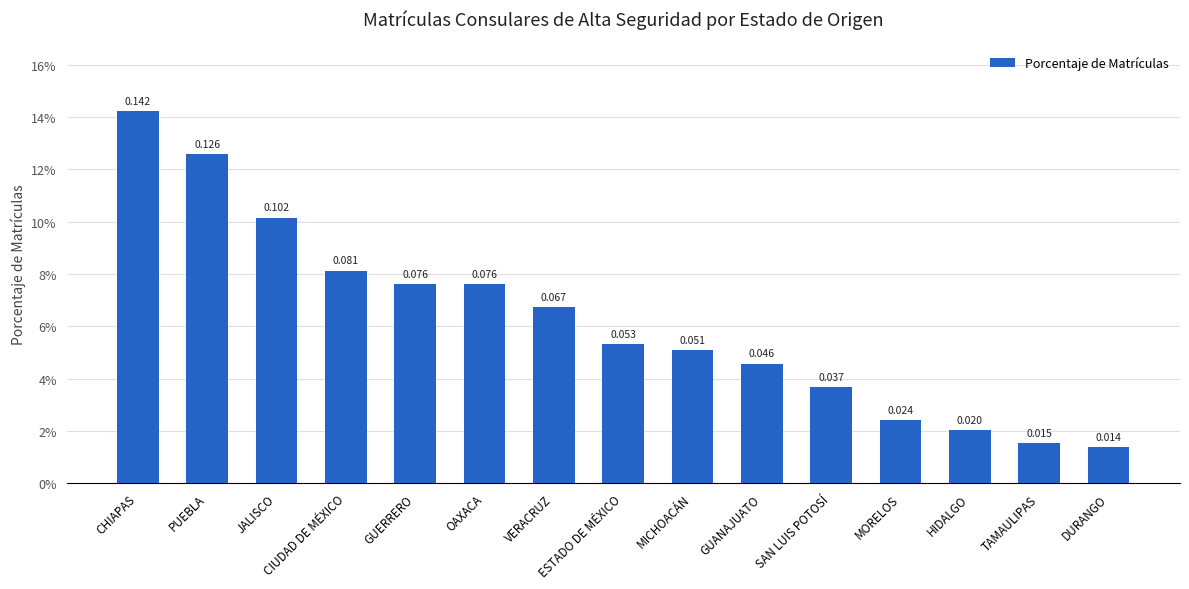

List the labels in order of value, largest first.

CHIAPAS, PUEBLA, JALISCO, CIUDAD DE MÉXICO, GUERRERO, OAXACA, VERACRUZ, ESTADO DE MÉXICO, MICHOACÁN, GUANAJUATO, SAN LUIS POTOSÍ, MORELOS, HIDALGO, TAMAULIPAS, DURANGO